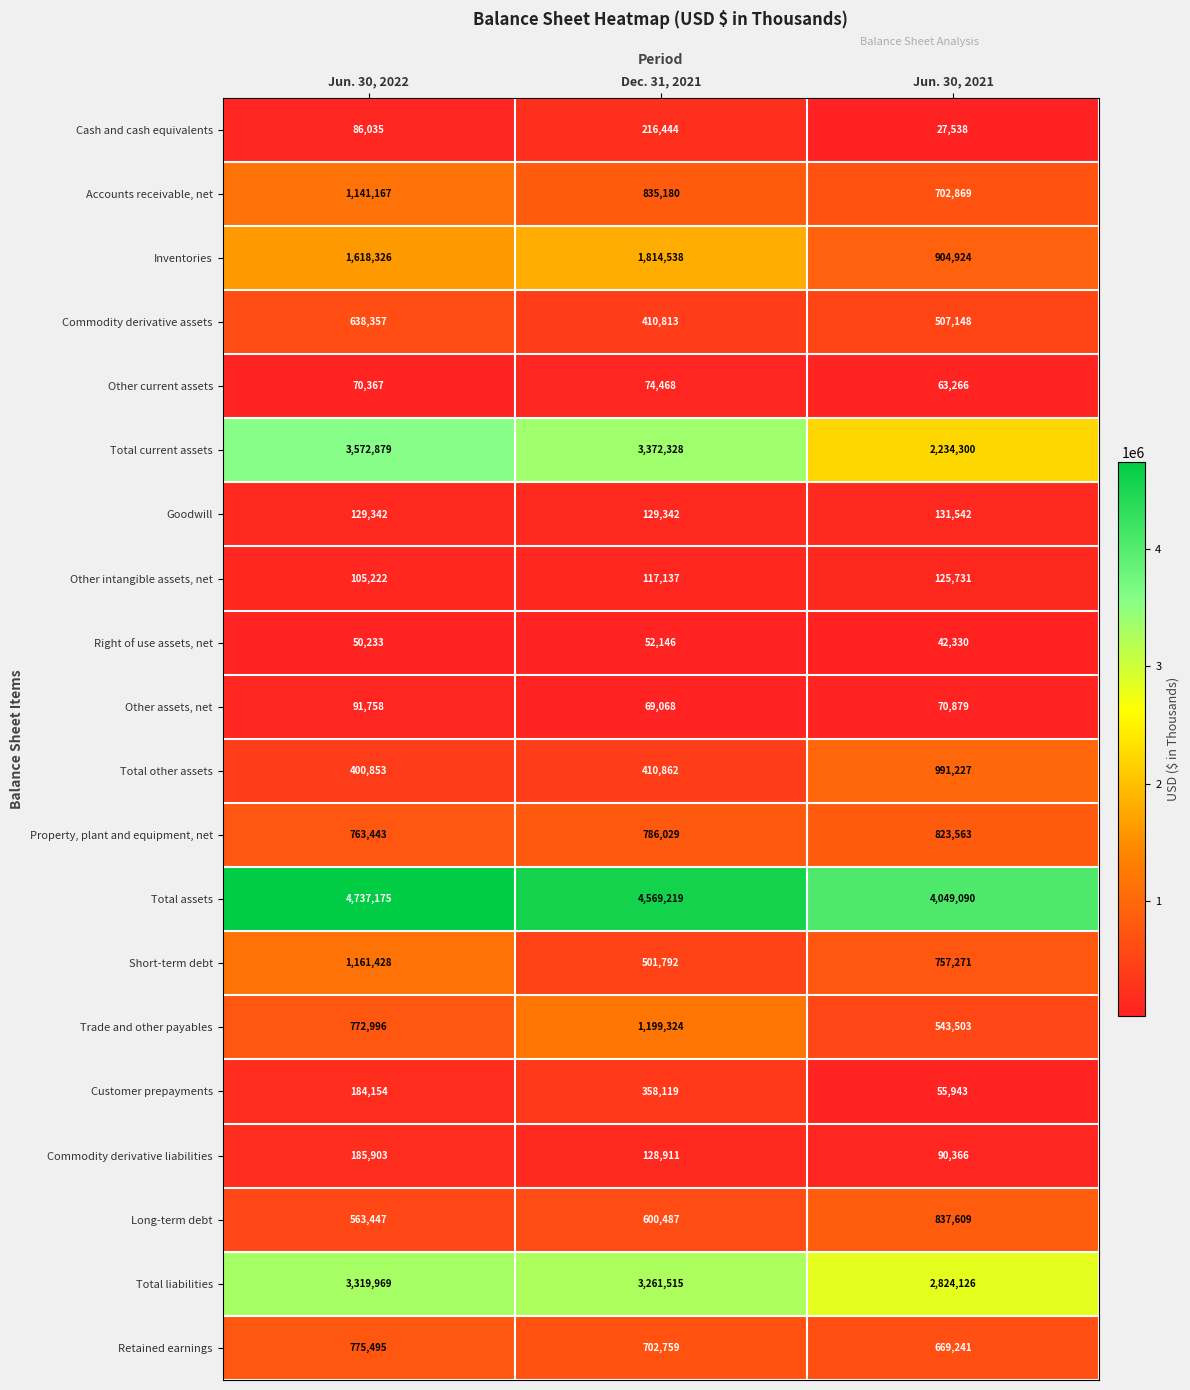

What is the sum of the Long-term debt values at Jun. 30, 2022 and Jun. 30, 2021?

1401056